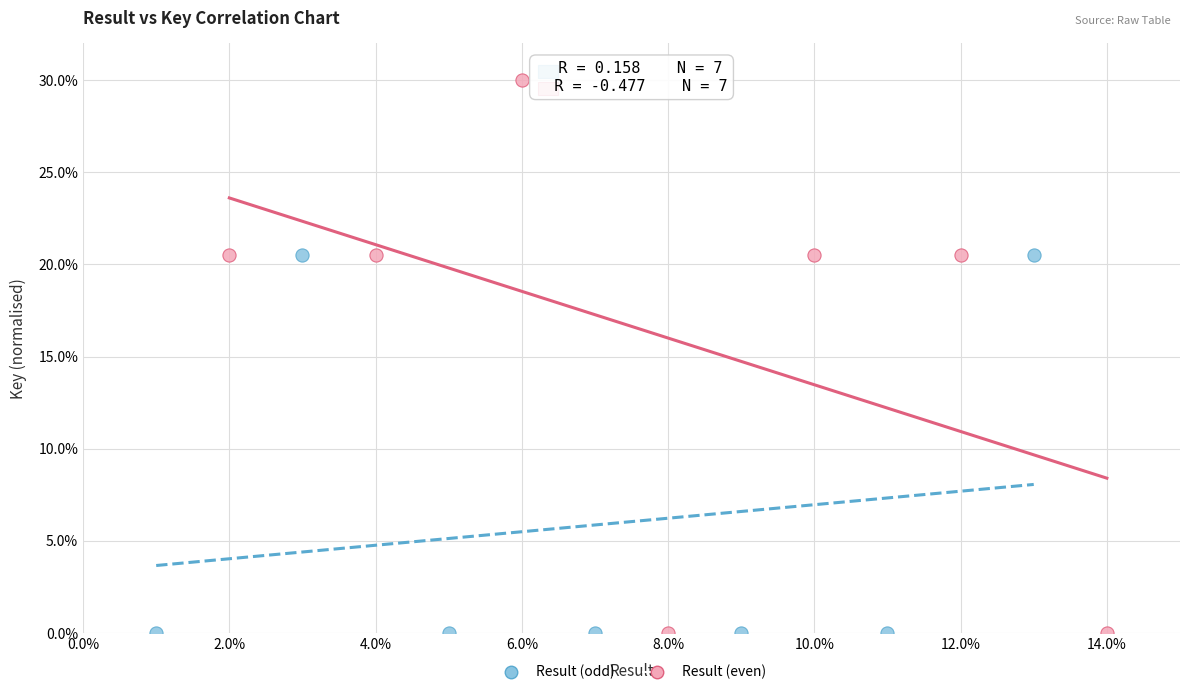

What are all the series names shown in the legend?

Result (odd), Result (even)